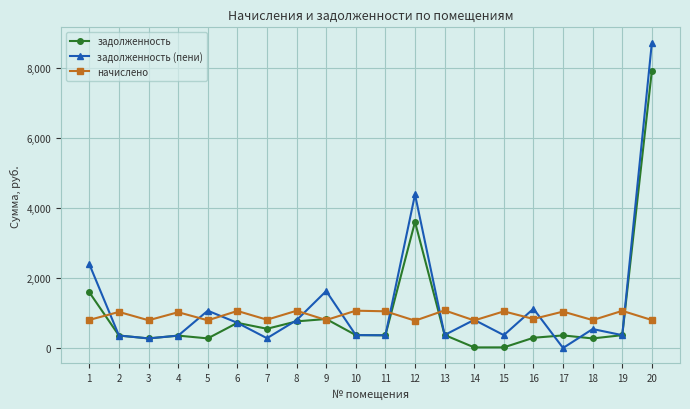

The начислено series shows 1040.0 at 17. True or false?

True